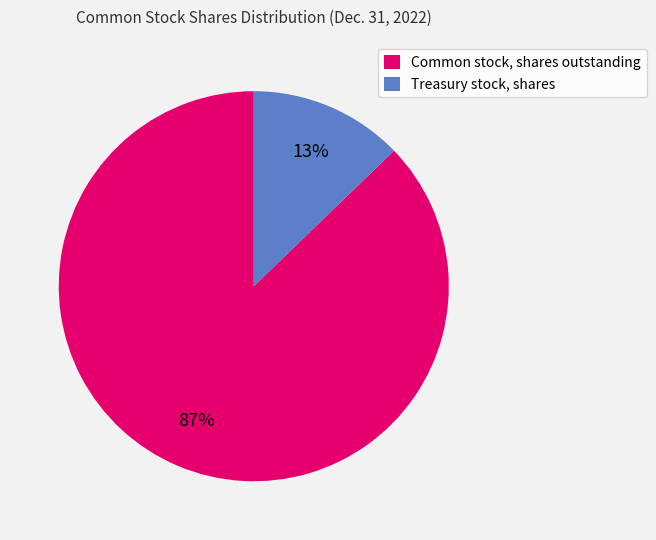

Which category accounts for the majority?

Common stock, shares outstanding